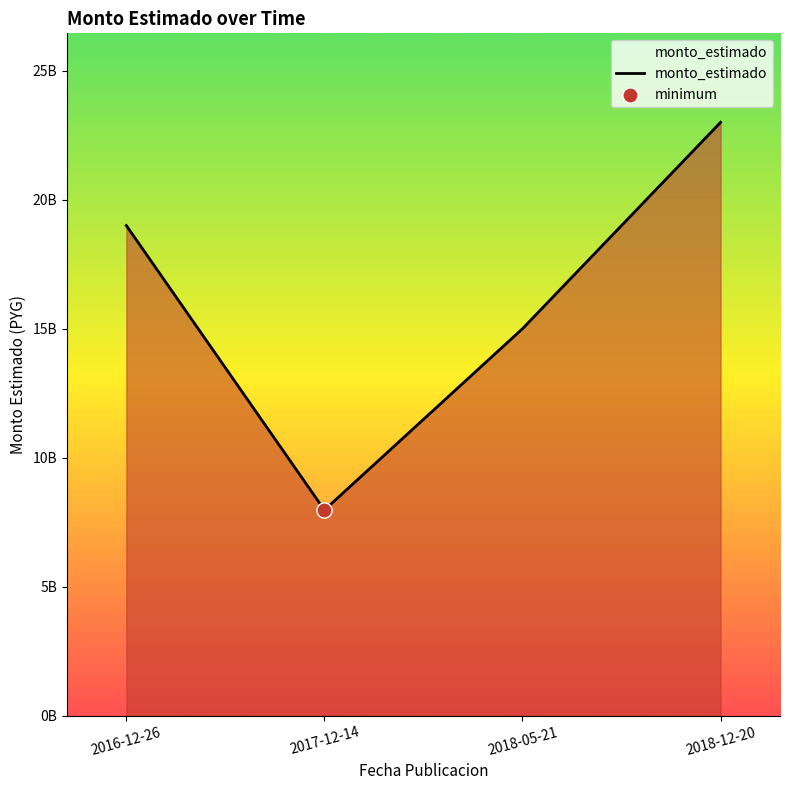

What is the change in value from 2016-12-26 to 2018-05-21?

-4000000000